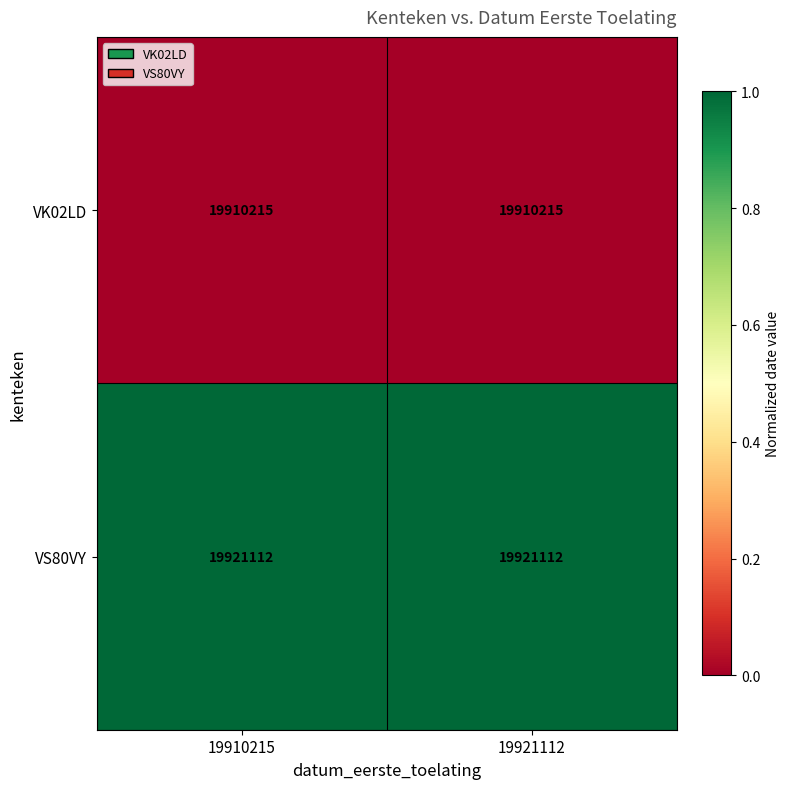

Is it true that VS80VY equals 19921112 at 19910215?

True